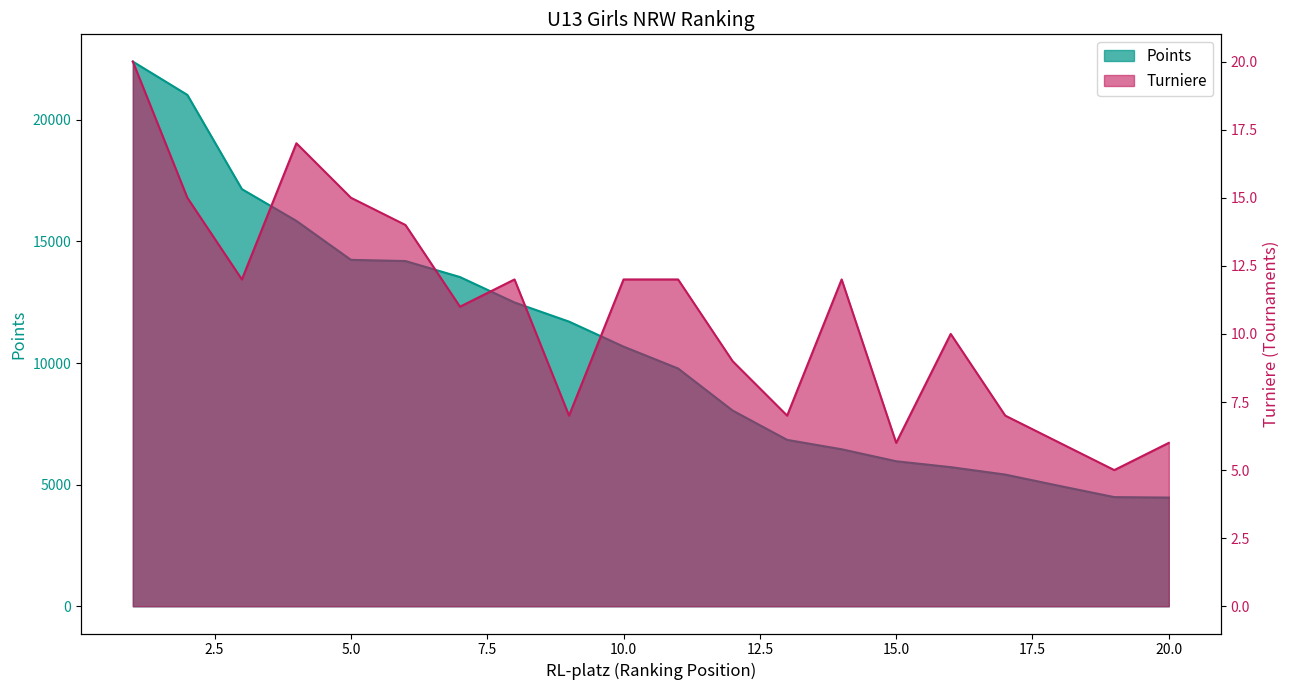

Reading left to right, extract all data points from this chart.

Points: 1=22394	2=21024	3=17150	4=15843	5=14242	6=14193	7=13535	8=12490	9=11703	10=10675	11=9776	12=8047	13=6841	14=6455	15=5962	16=5720	17=5414	18=4946	19=4488	20=4469
Turniere: 1=20	2=15	3=12	4=17	5=15	6=14	7=11	8=12	9=7	10=12	11=12	12=9	13=7	14=12	15=6	16=10	17=7	18=6	19=5	20=6